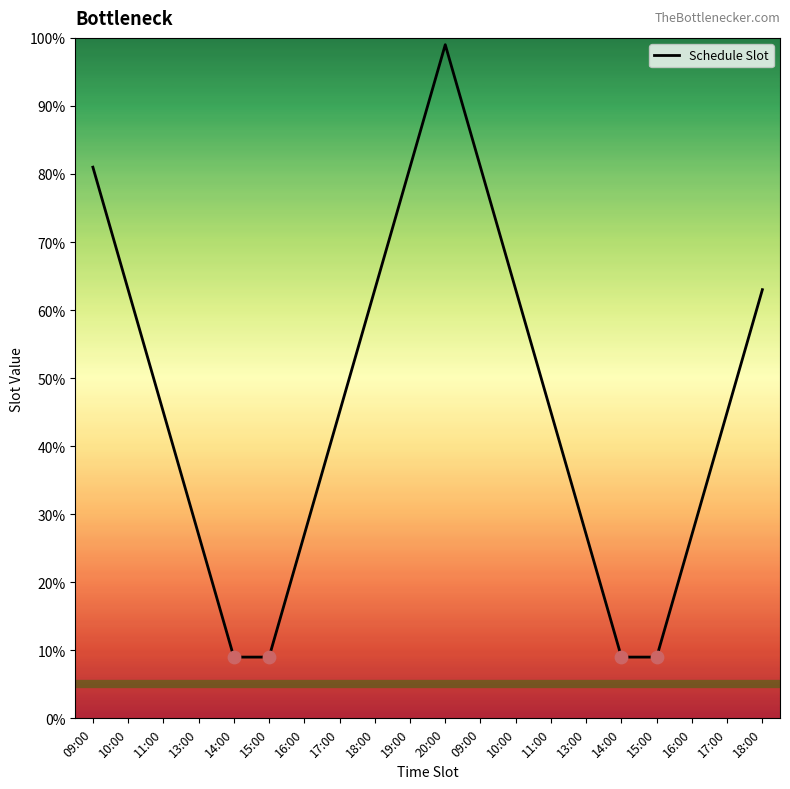

Approximately how many times larger is the value at 18:00 compared to 14:00?

7.0